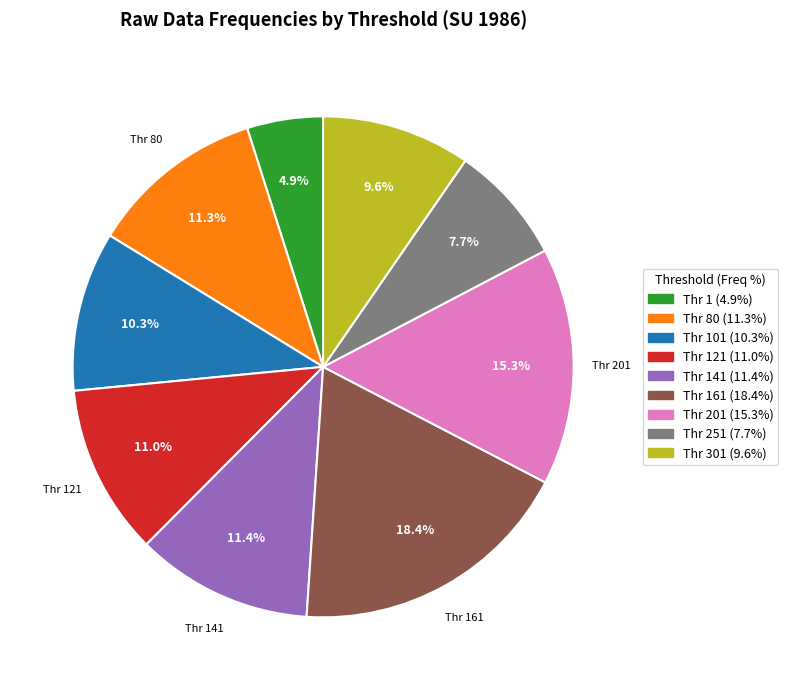

Is there any slice that represents more than half of the pie?

No